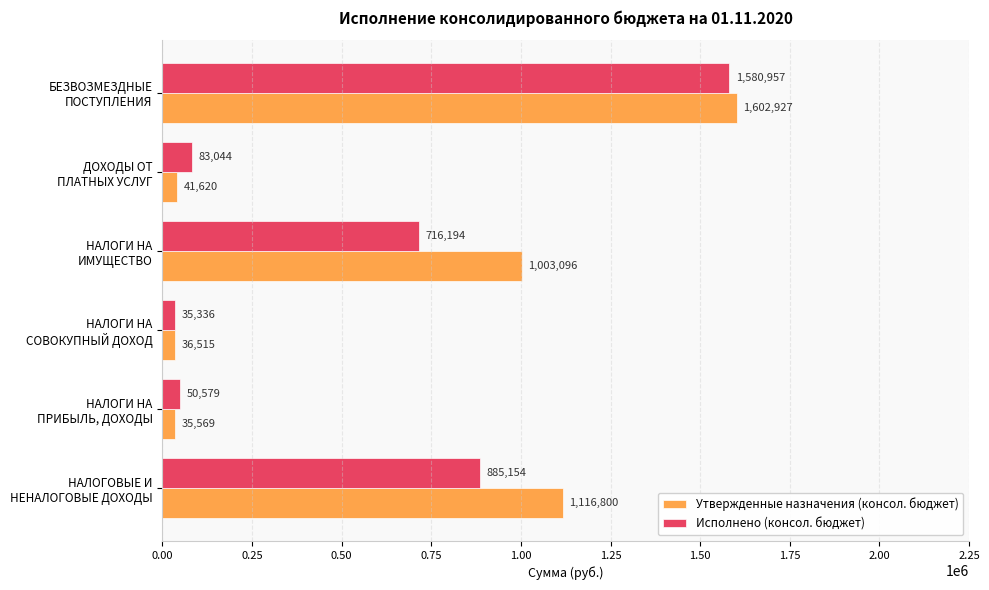

What is the average value of the Утвержденные назначения (консол. бюджет) series?

639421.2